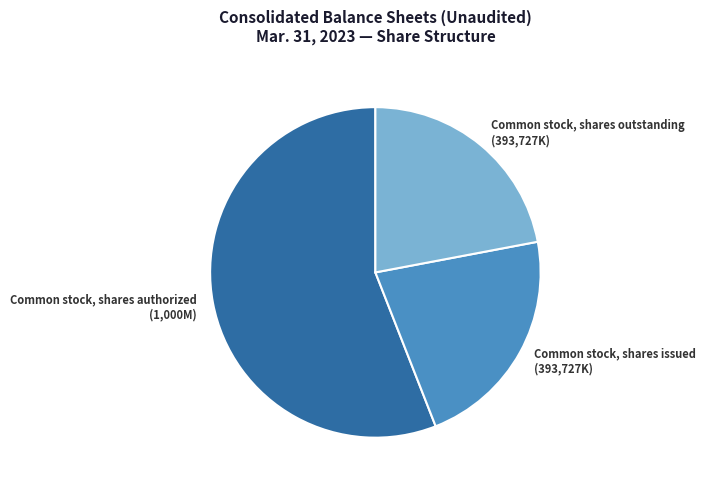

Which has a higher value, Common stock, shares issued or Common stock, shares authorized?

Common stock, shares authorized